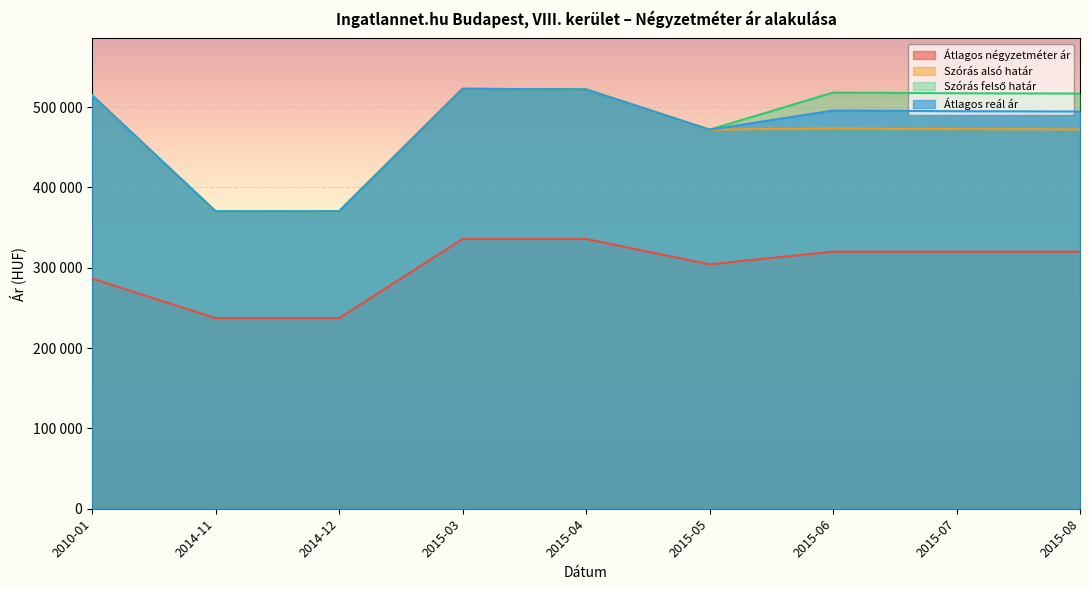

Rank the categories by Átlagos négyzetméter ár value from highest to lowest.

2015-03, 2015-04, 2015-06, 2015-07, 2015-08, 2015-05, 2010-01, 2014-11, 2014-12